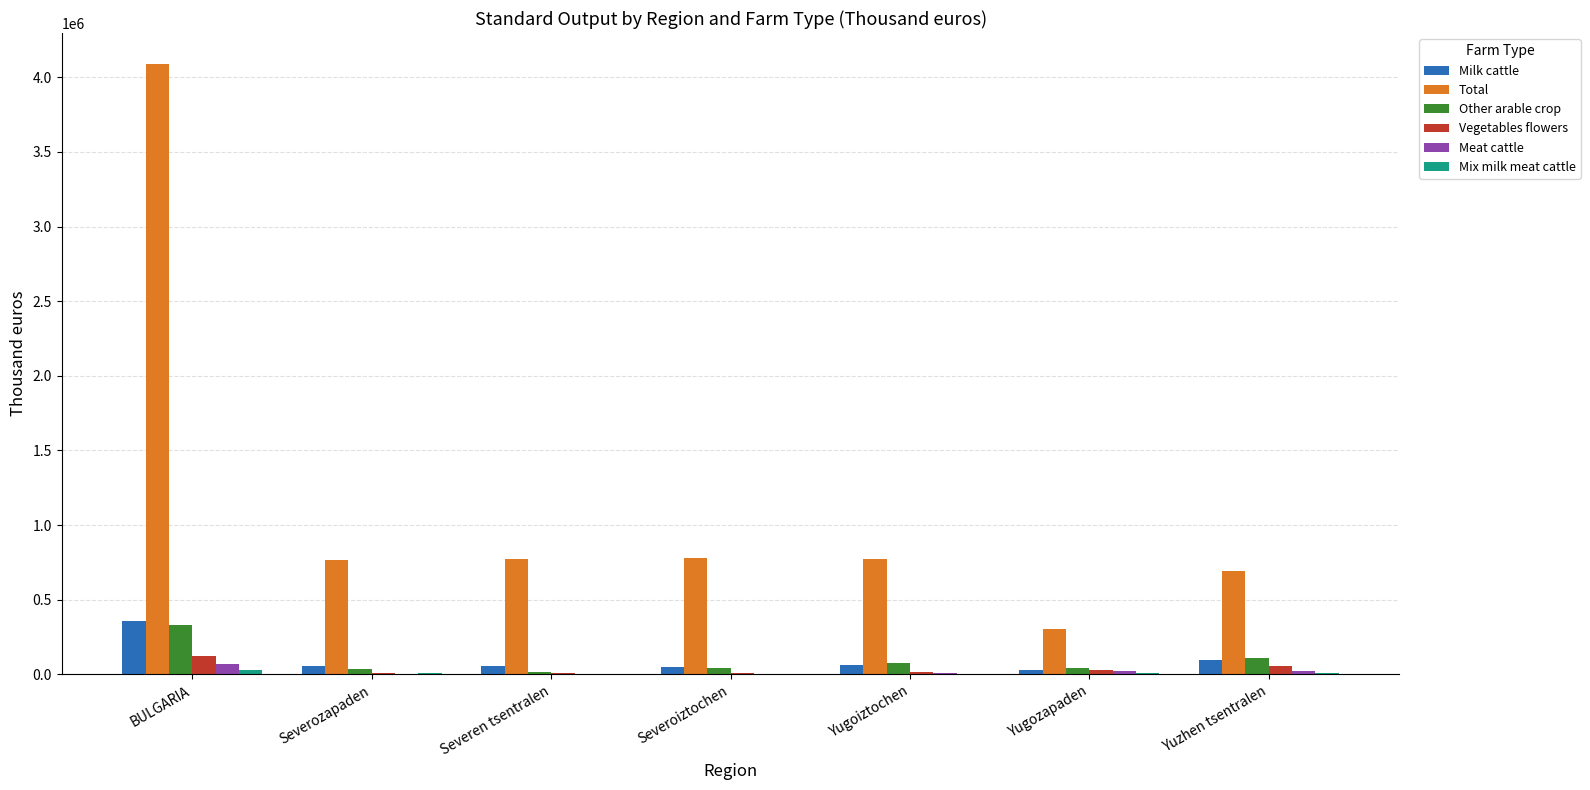

Which series changed the most between BULGARIA and Severen tsentralen?

Total